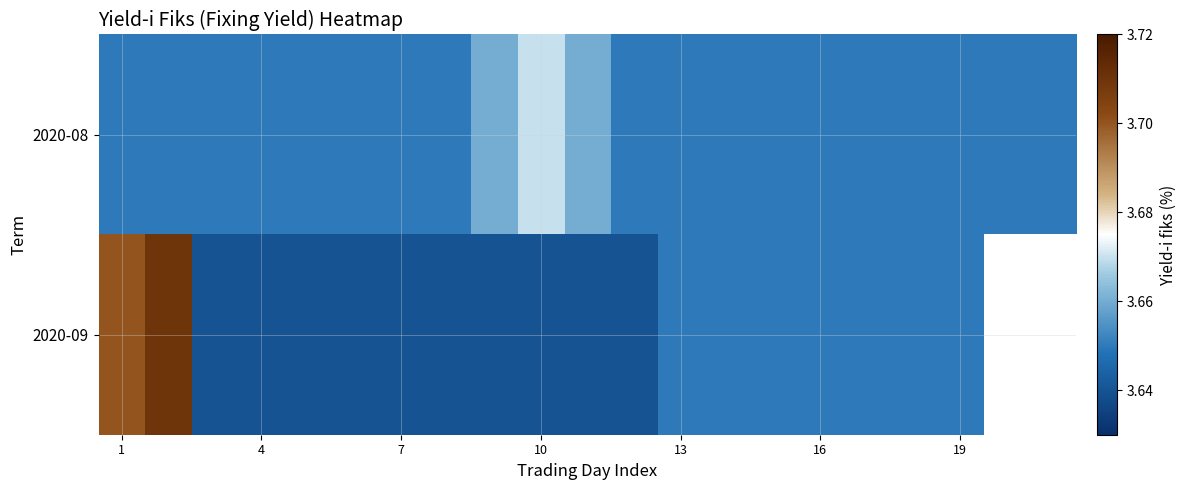

Count the 2020-08 values in the range 3 to 4.

21